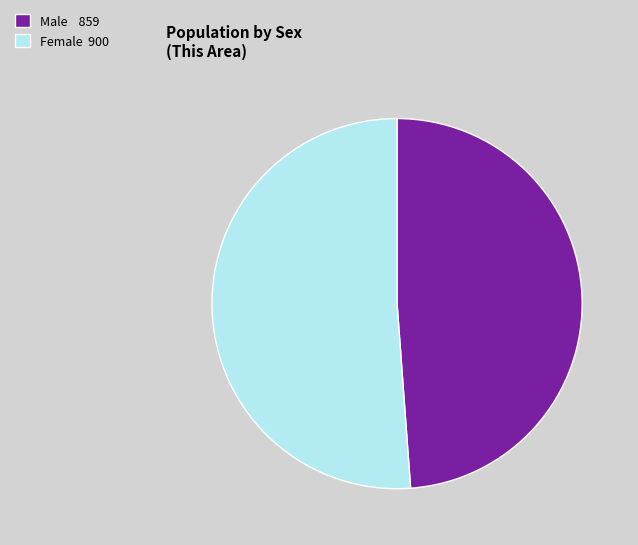

Combined, do Female and Male account for over 50%?

Yes